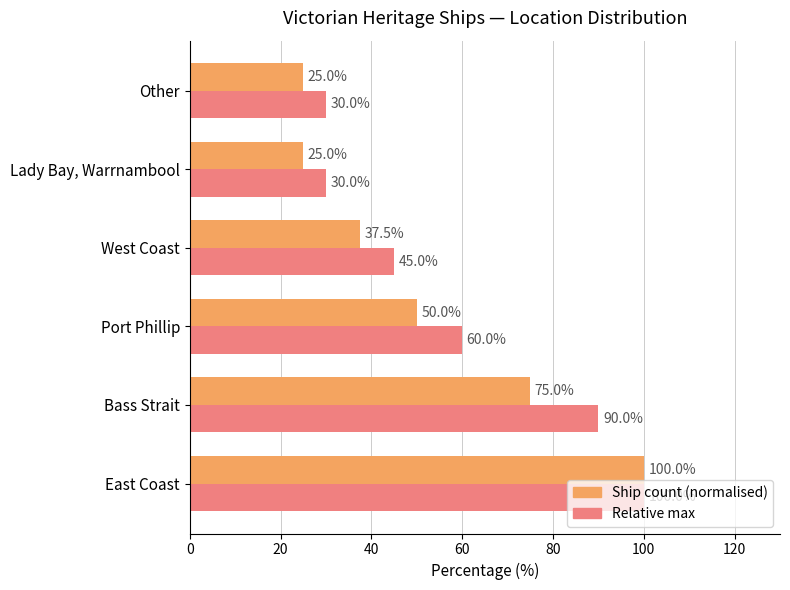

Between Bass Strait and Other, which series saw the biggest shift?

Relative max